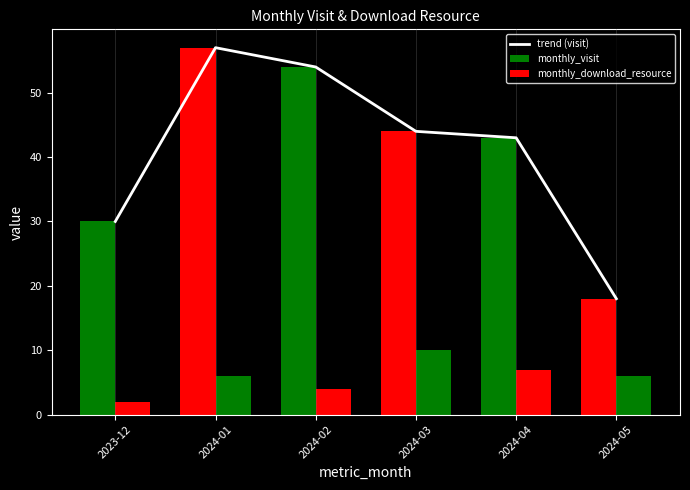

What is the difference between the values at 2024-05 and 2024-04?

25